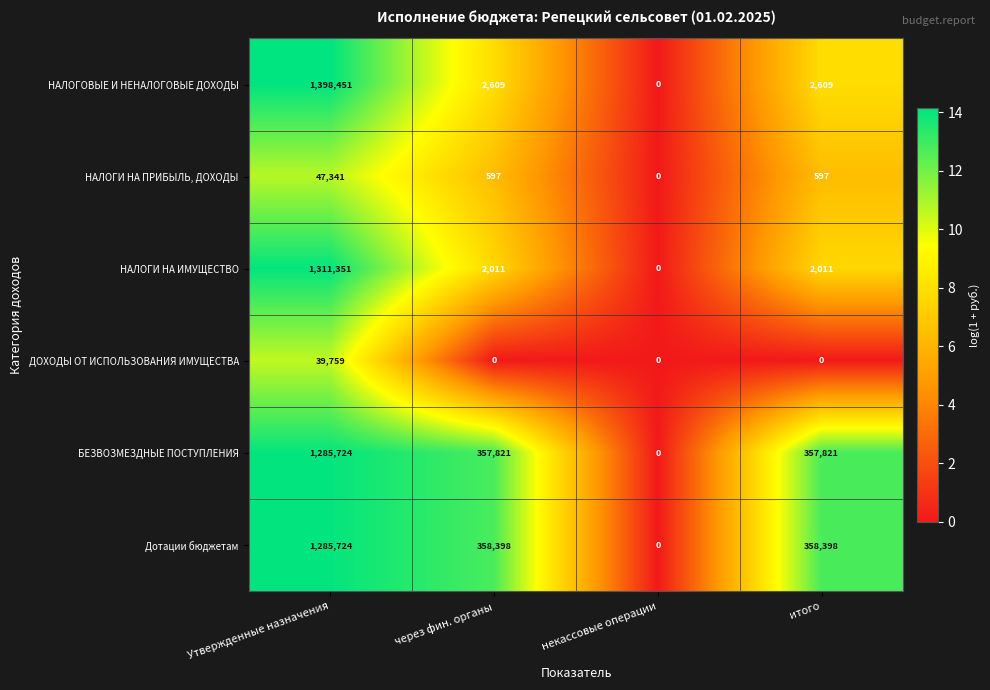

What is the approximate value of Дотации бюджетам at через фин. органы, to the nearest 100?

358400